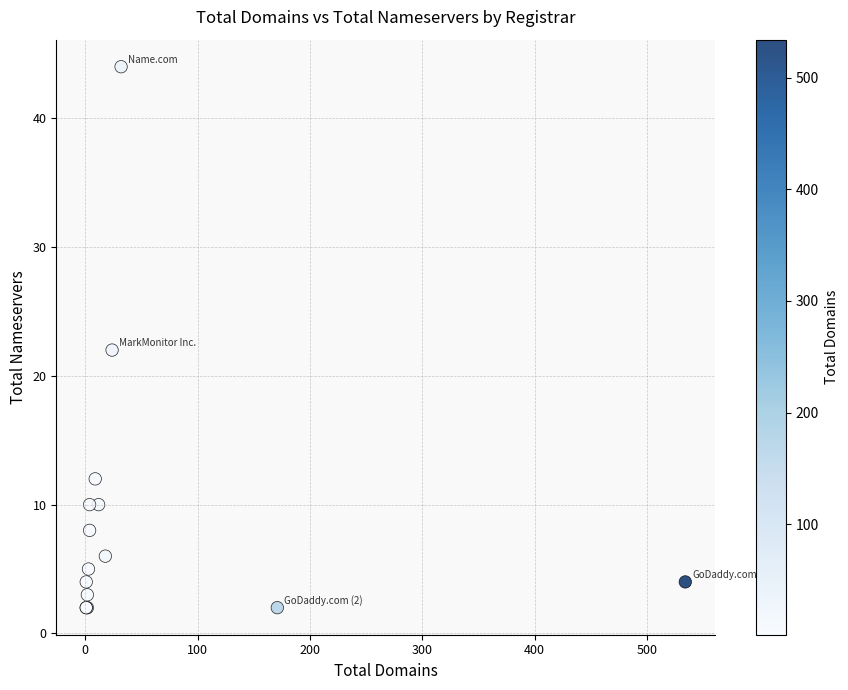

What Y value in the scatter plot is closest to 23?

22